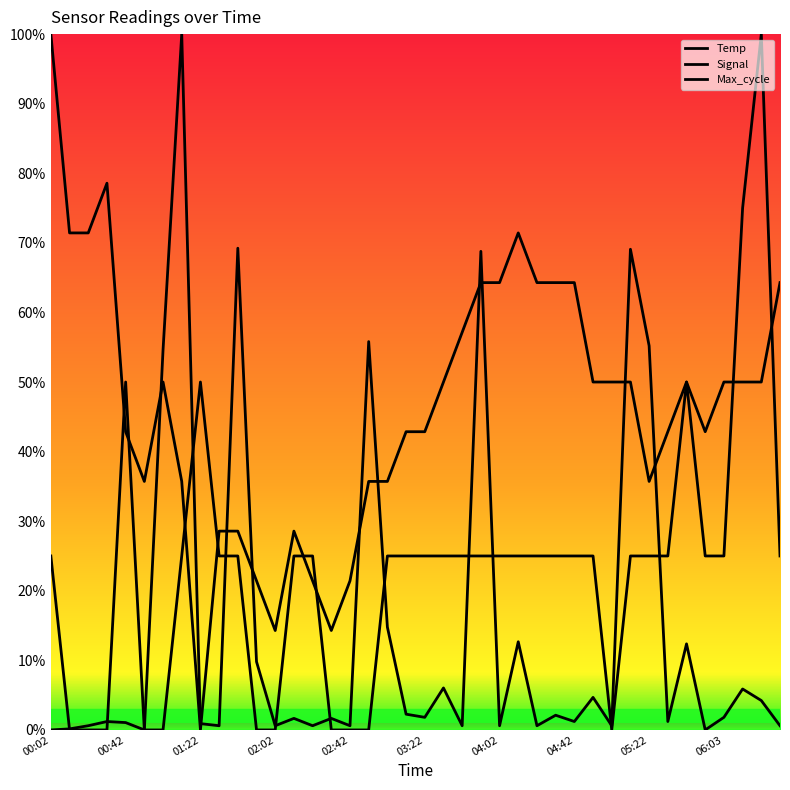

What is the highest value of the Temp series?

100.0